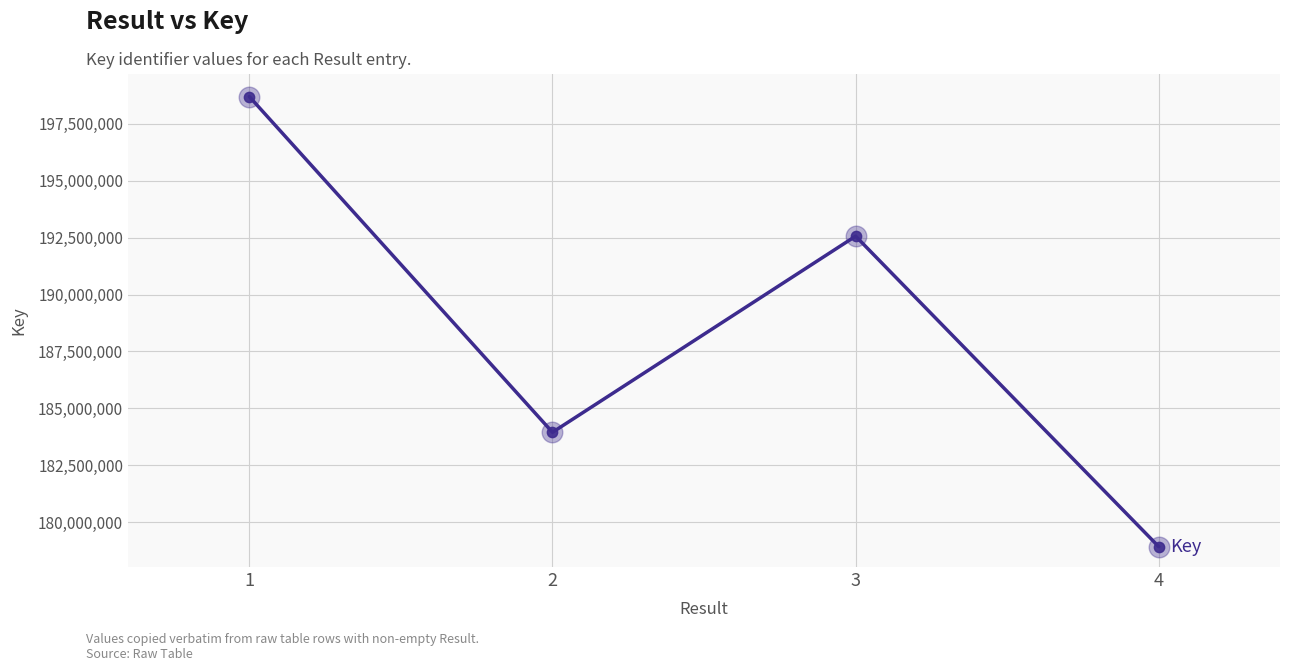

What is the change in value from 3 to 4?

-13647971